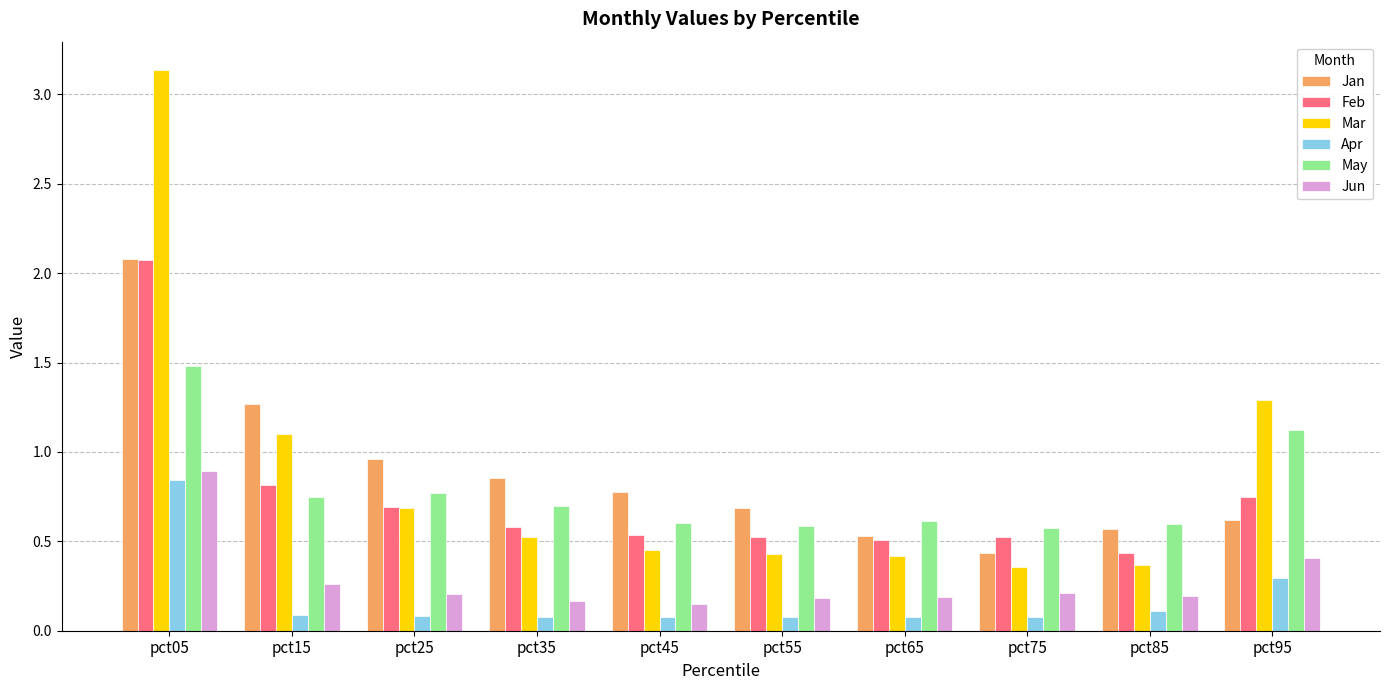

Which series changed the most between pct25 and pct65?

Jan